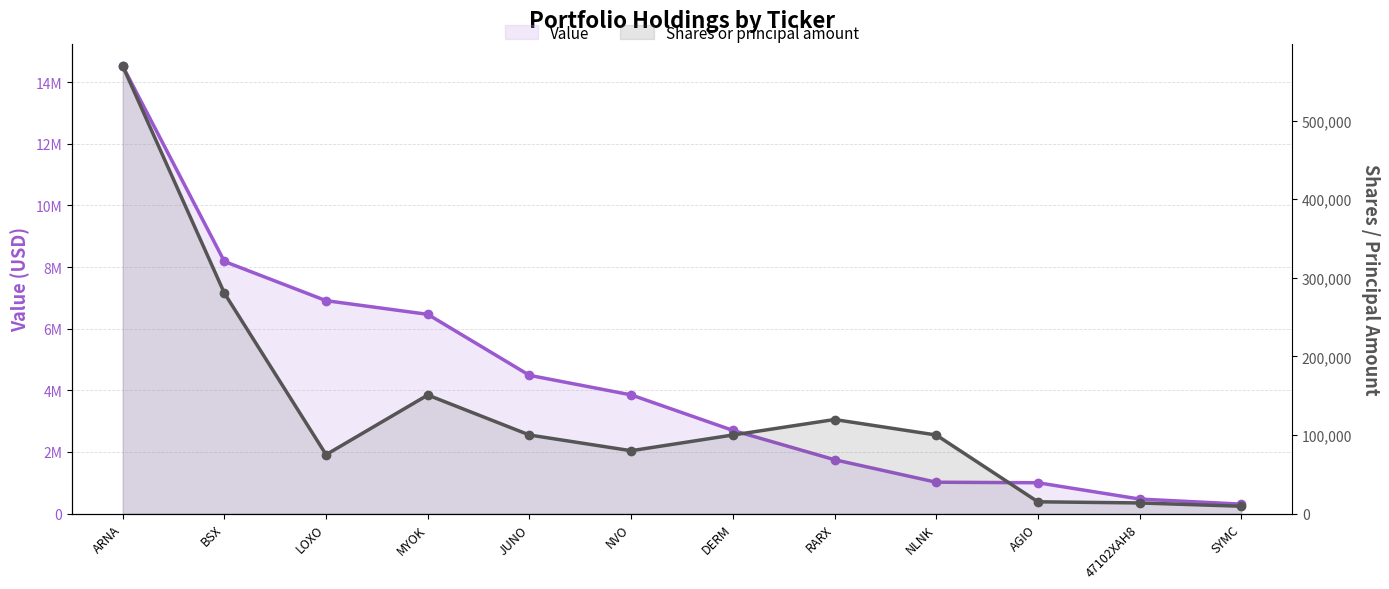

What is the sum of the Shares or principal amount values at SYMC and 47102XAH8?

22915